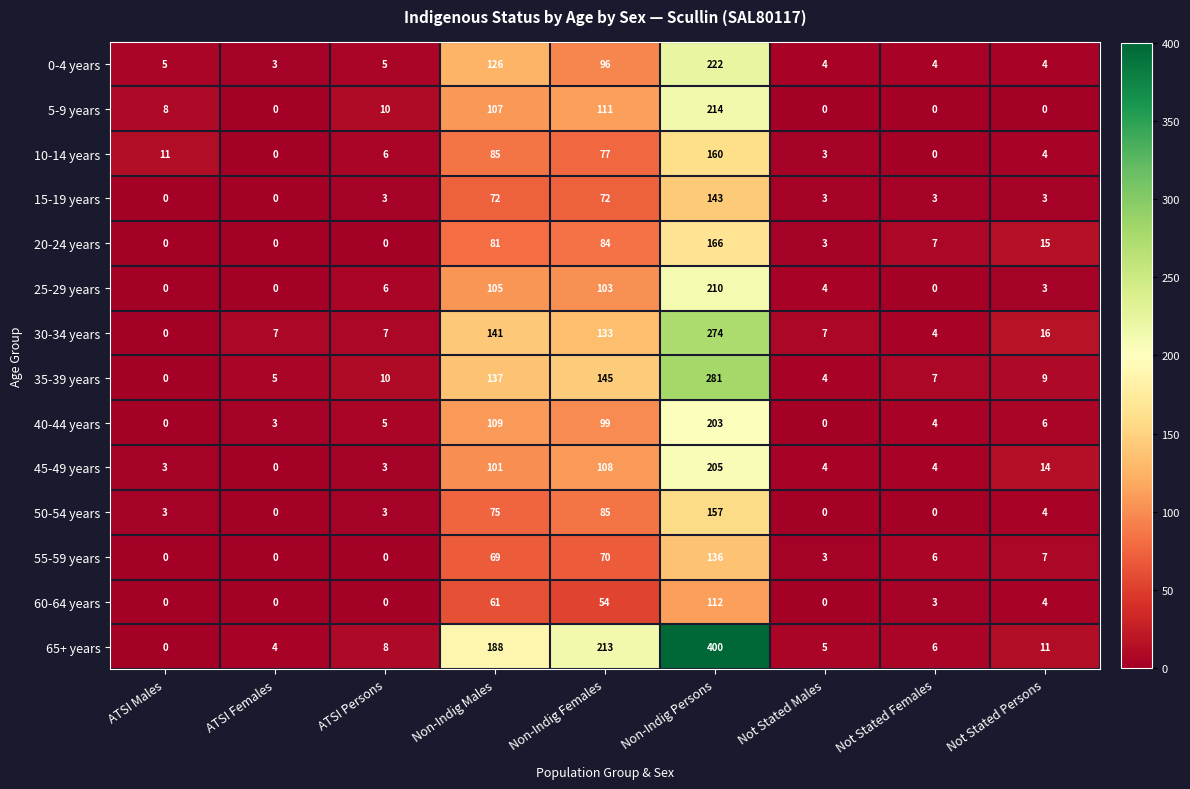

What is the highest value of the 40-44 years series?

203